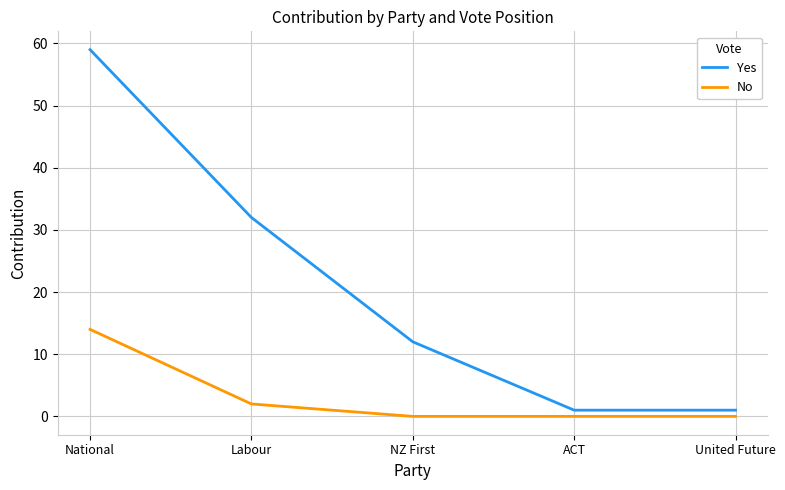

What is the sum of all Yes values?

105